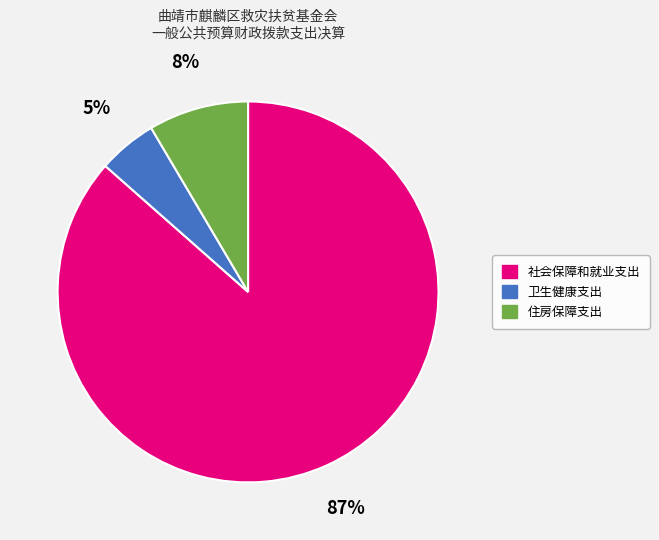

The 社会保障和就业支出 slice represents 87% of the pie. True or false?

True